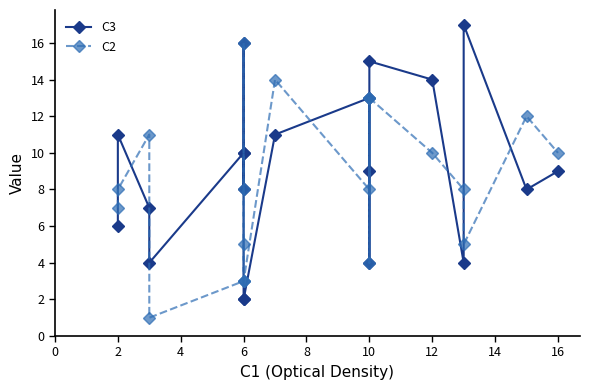

List the series in order of their peak value, highest first.

C3, C2